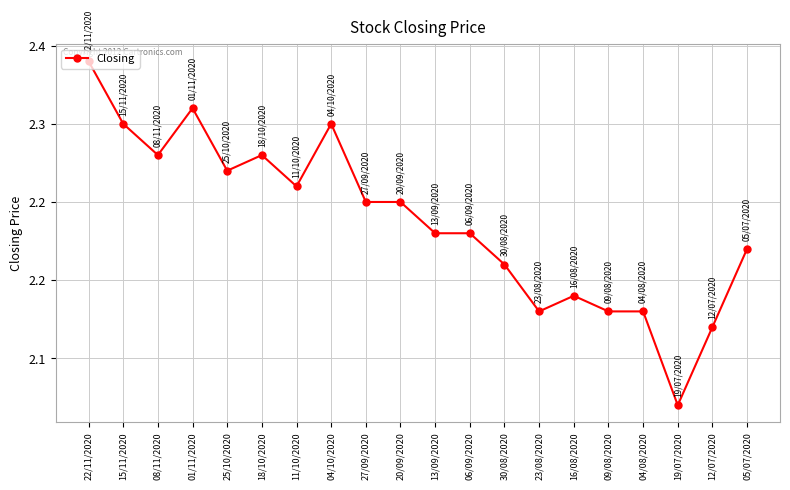

Approximately how many times larger is the value at 08/11/2020 compared to 25/10/2020?

1.0